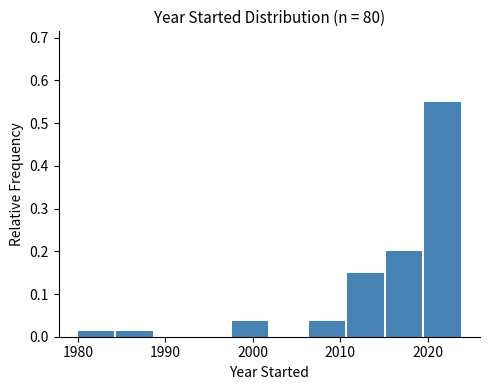

What is the height of the bar covering 1984.4 to 1988.8 on the x-axis? Neither the bar edges nor the heights are printed on the chart, so give them approximately, as read against the axes.

0.01